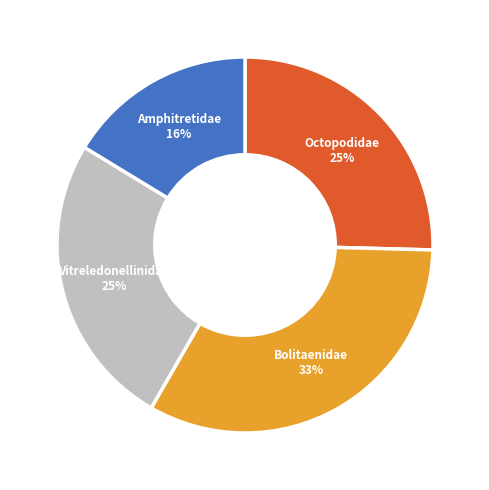

To the nearest percent, what is the difference between the largest and smallest slice percentages?

17%